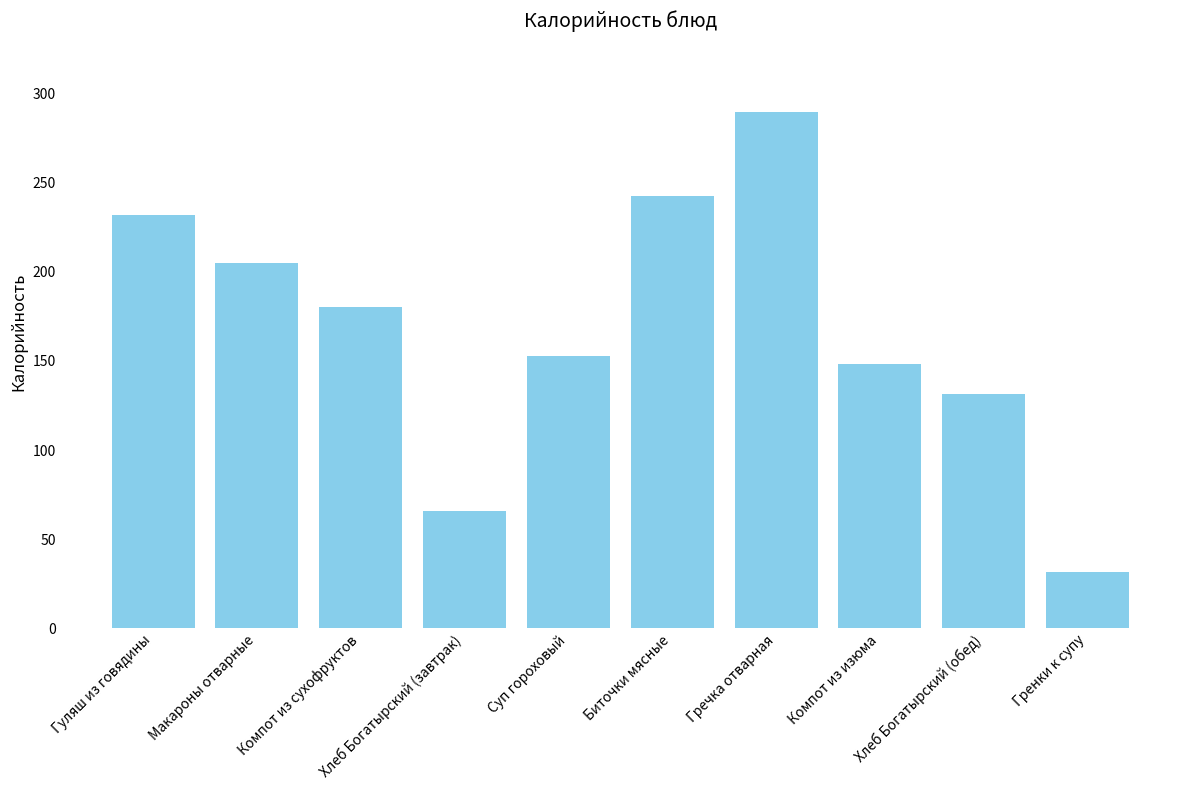

How many data points does each series have?

10